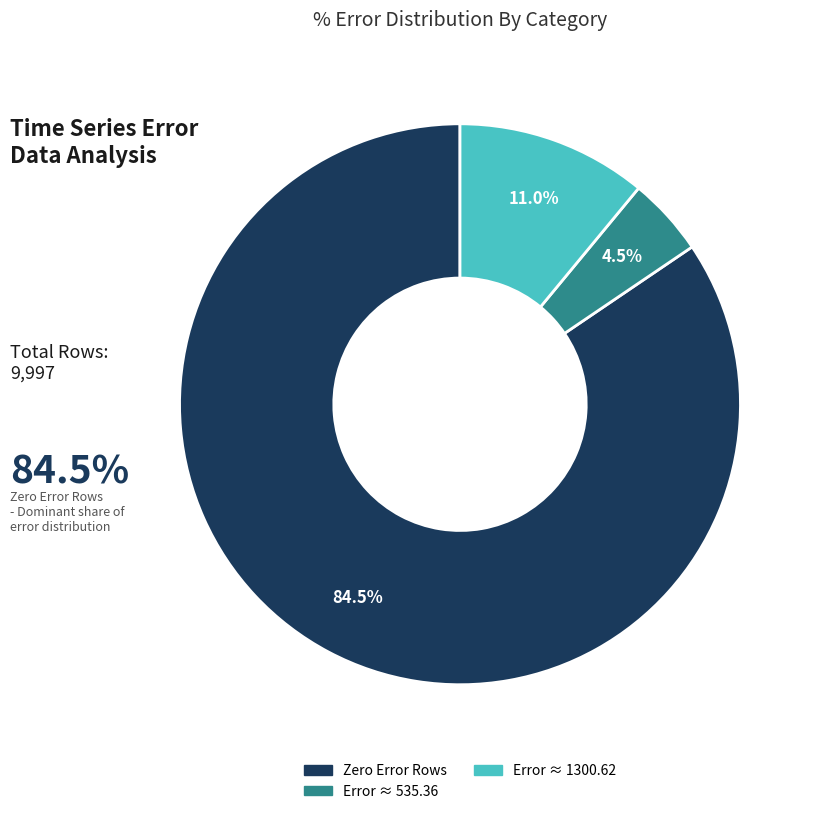

Is there any slice that represents more than half of the pie?

Yes